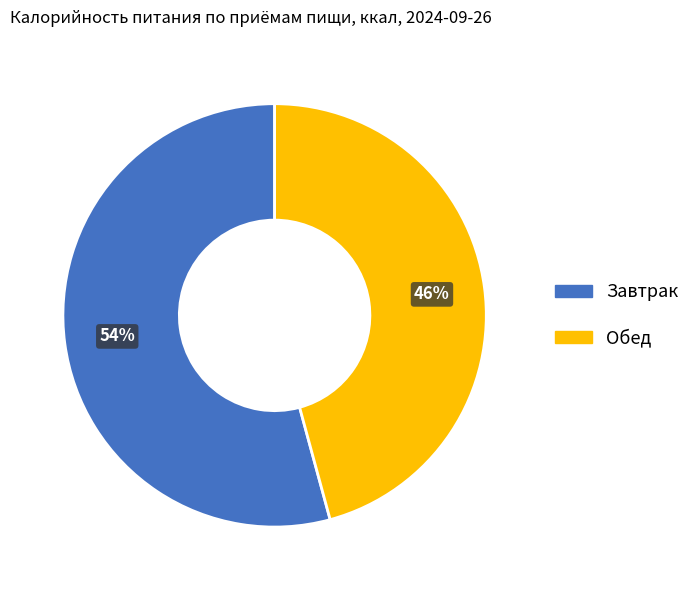

How many segments does this pie chart have?

2